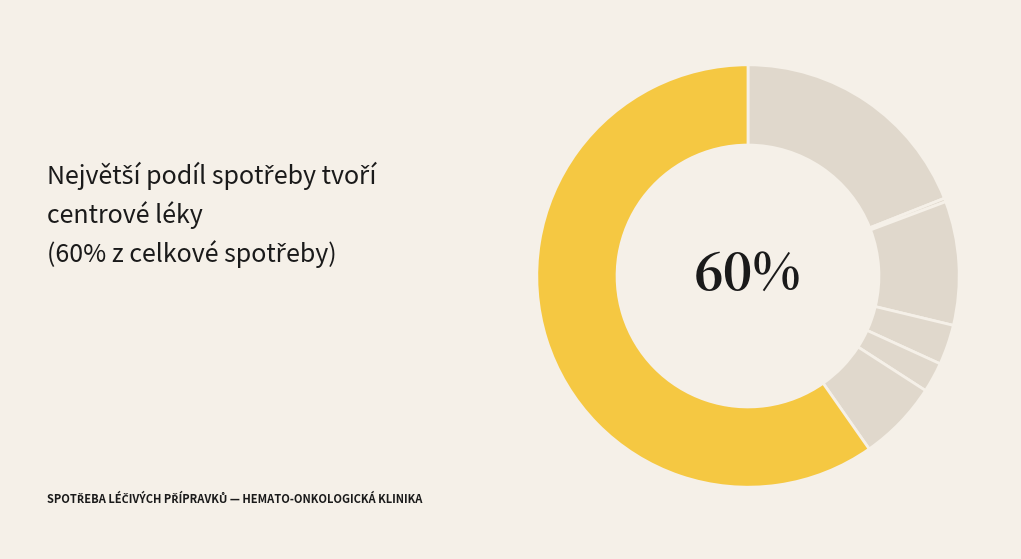

Which category has the smallest portion of the pie?

Lékárna - enterární výživa